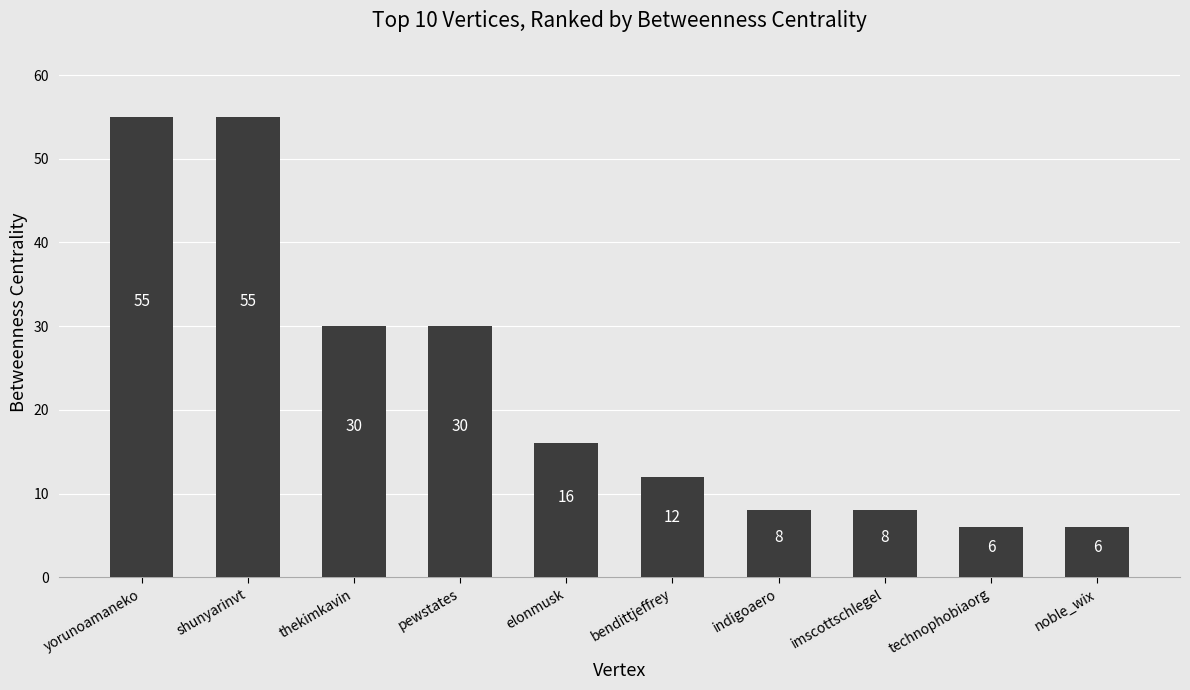

Between technophobiaorg and indigoaero, which is larger?

indigoaero